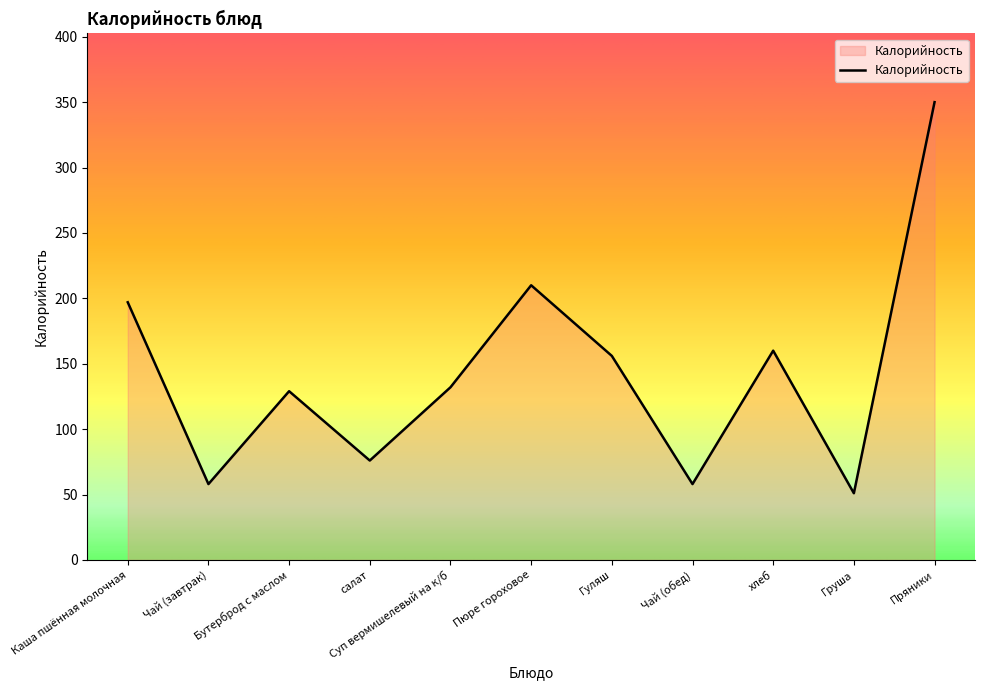

What is the smallest value displayed?

51